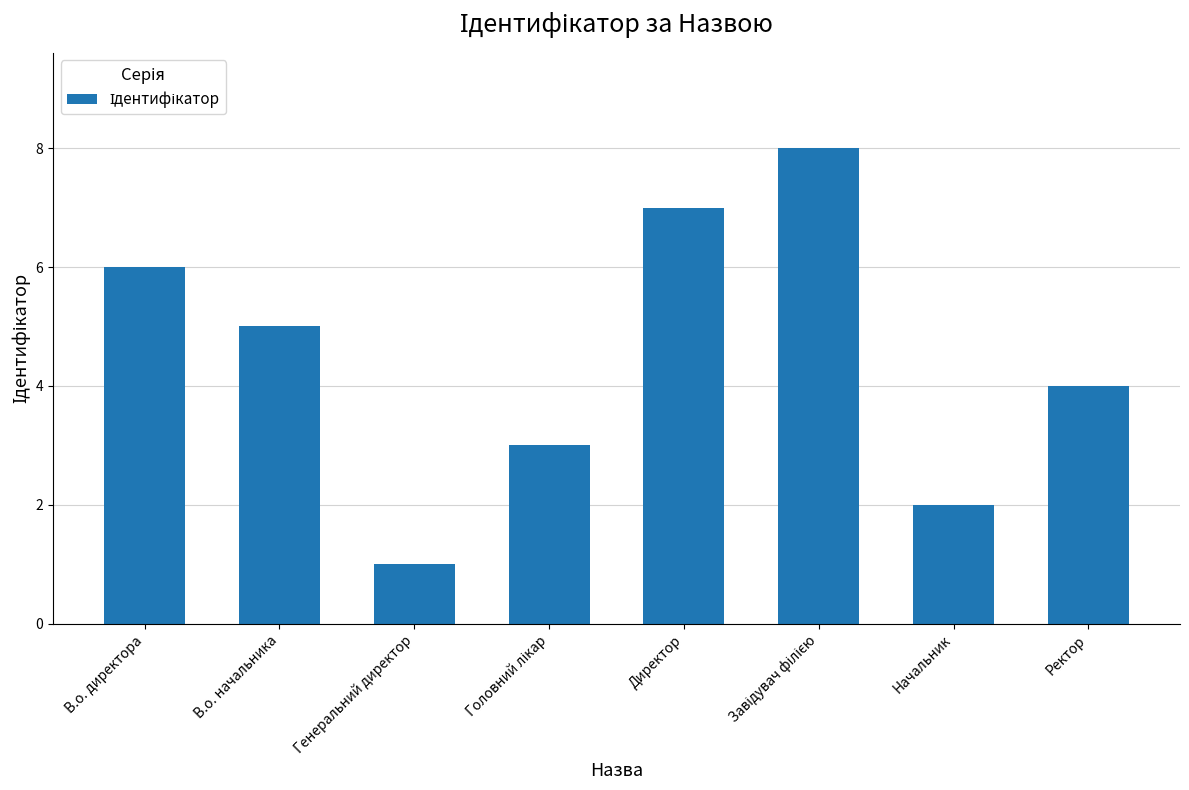

The chart shows a value of 5 at Ректор. True or false?

False